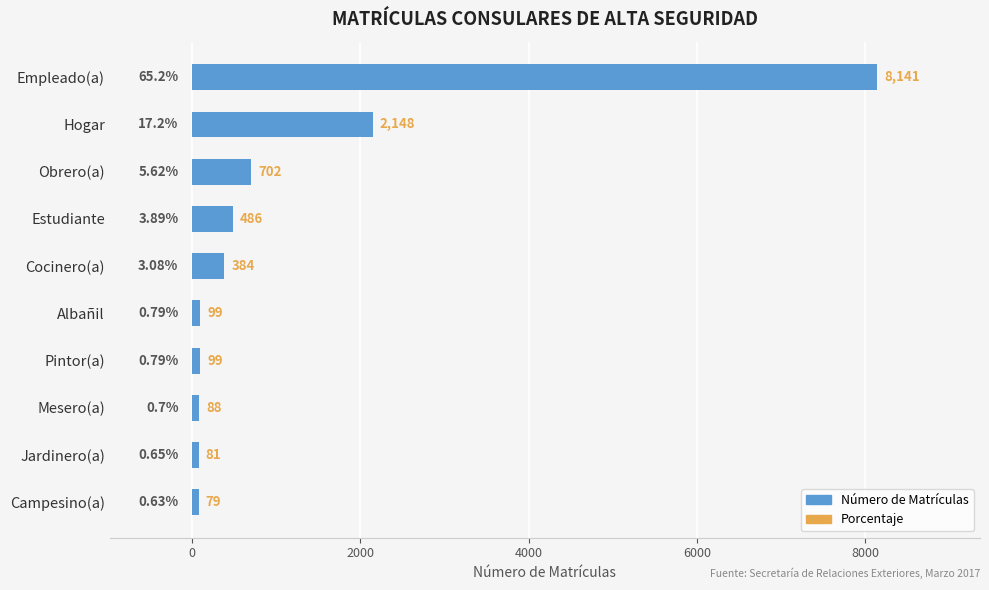

Are the bars horizontal?

Yes